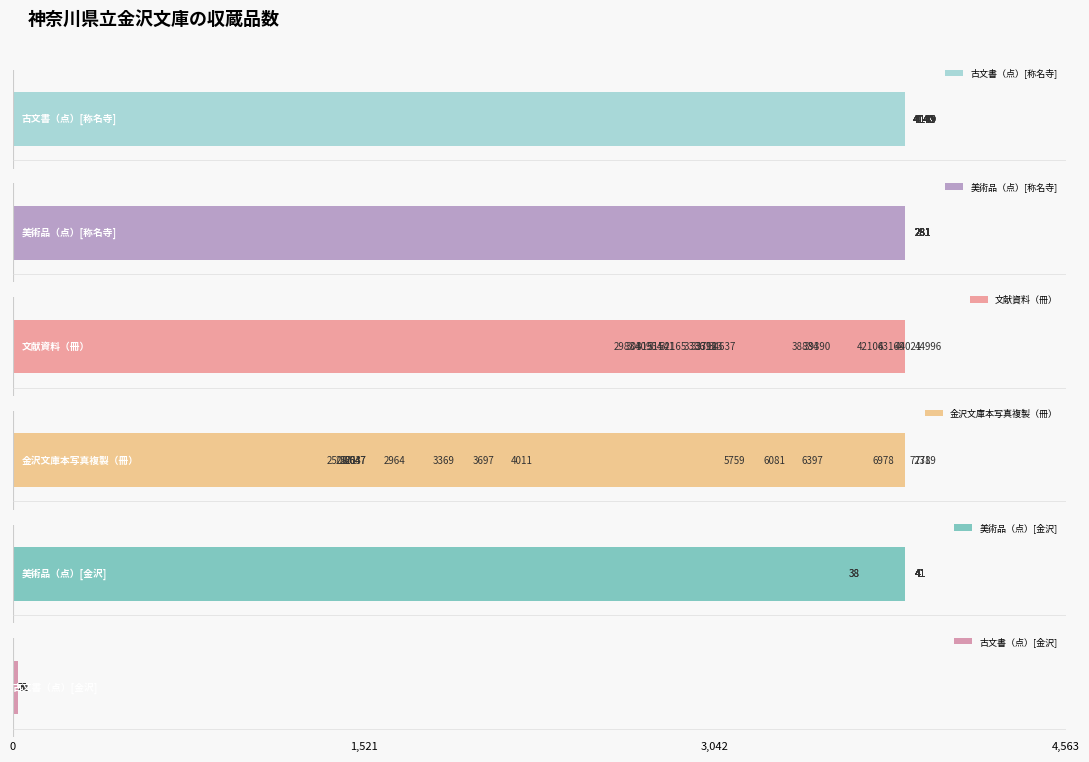

How many values in the 金沢文庫本写真複製（冊） series are below 3697?

7